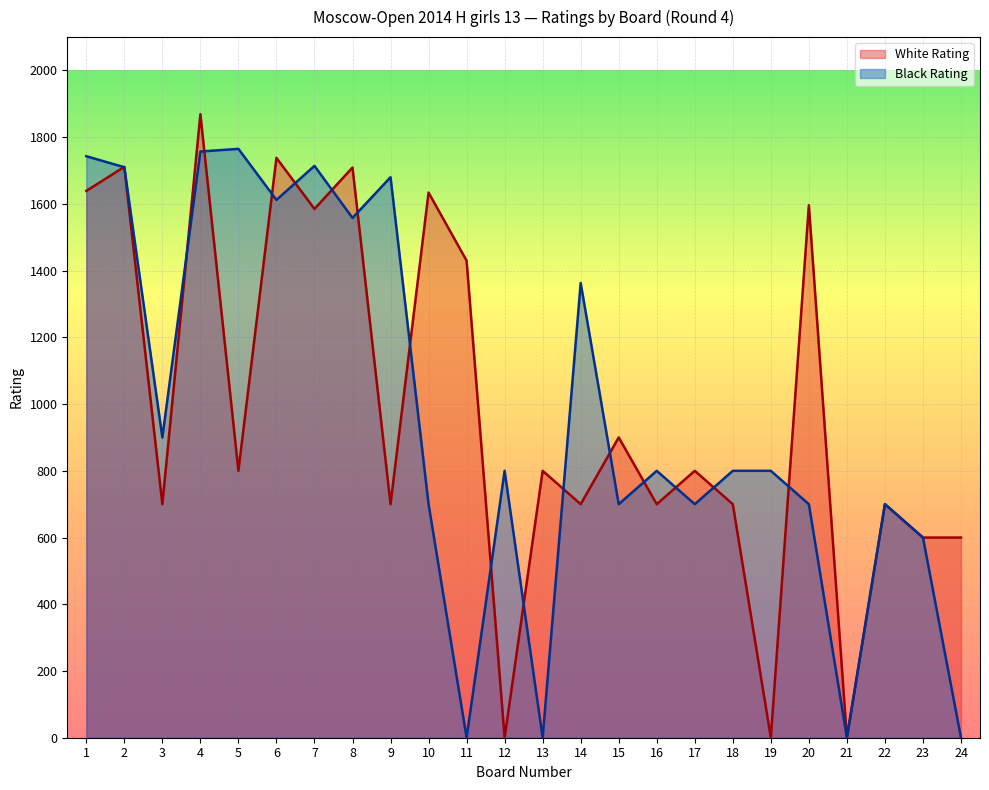

At which category is the sum across all series the highest?

4